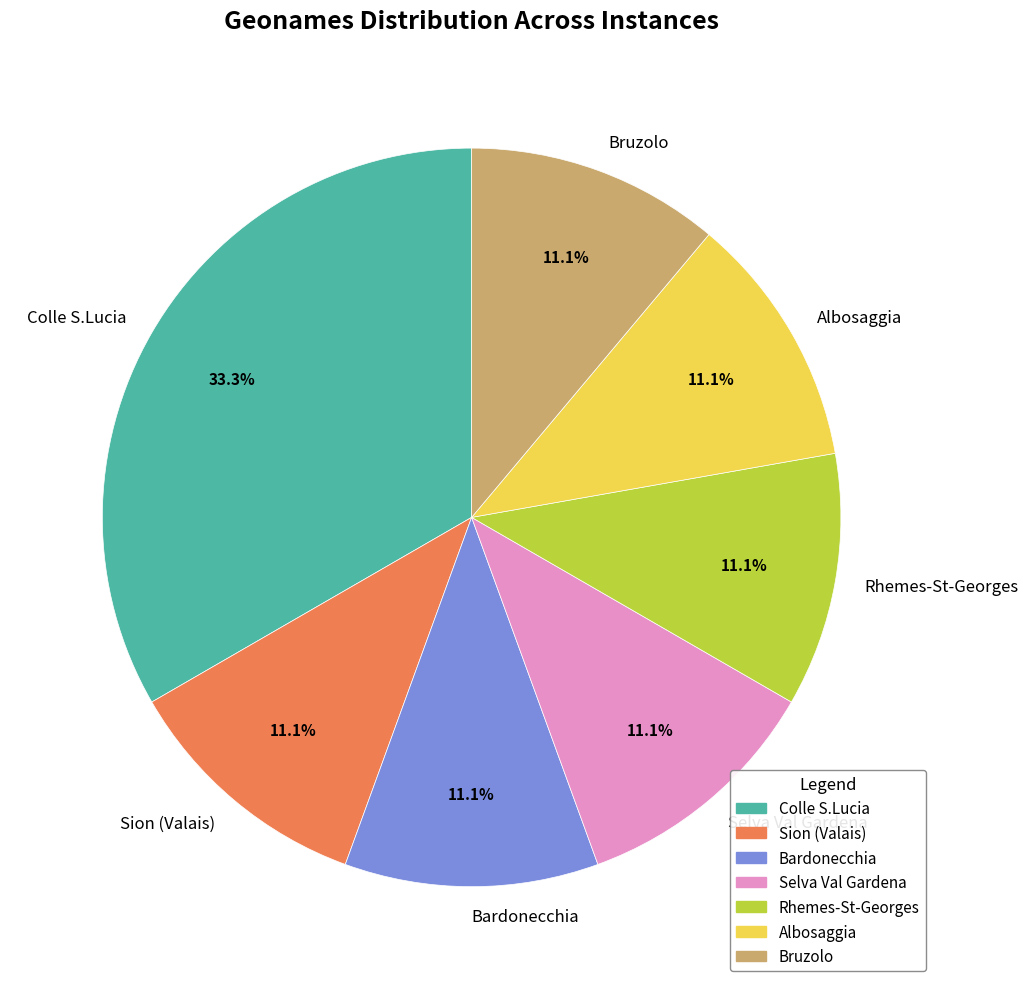

How much of the chart is everything except Colle S.Lucia?

66.7%